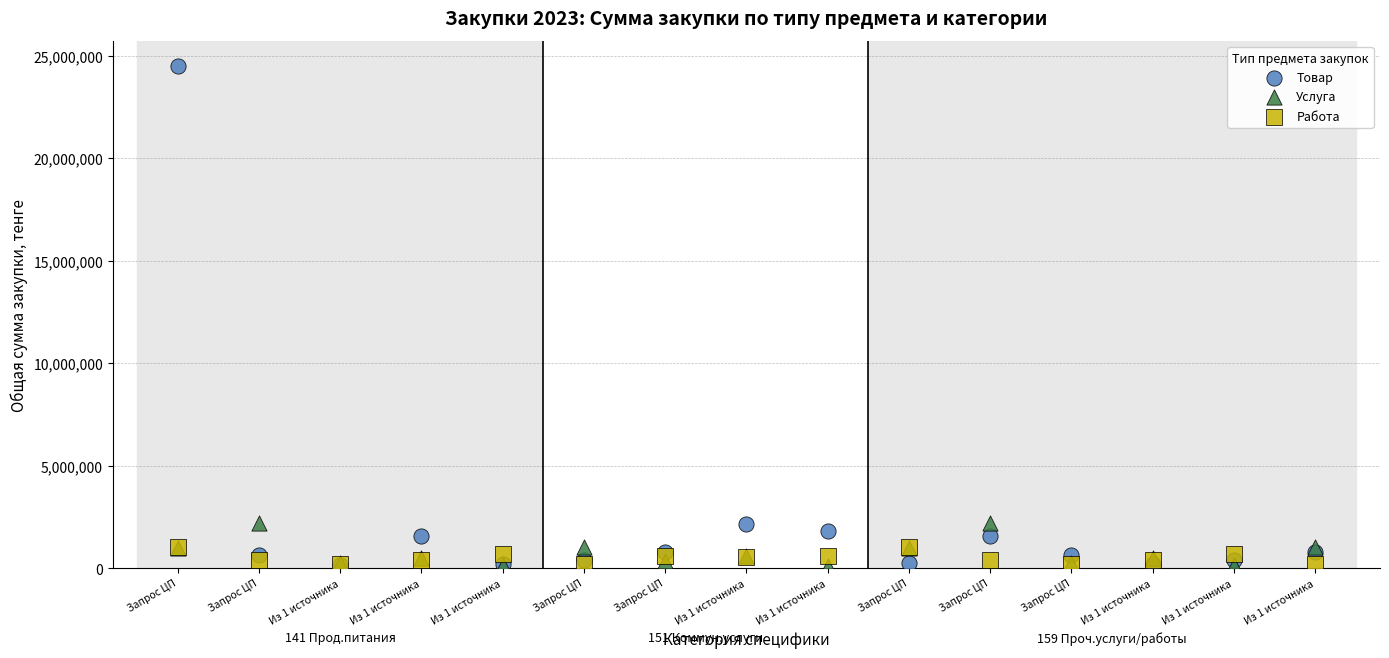

Which series reaches the maximum Y coordinate?

Товар